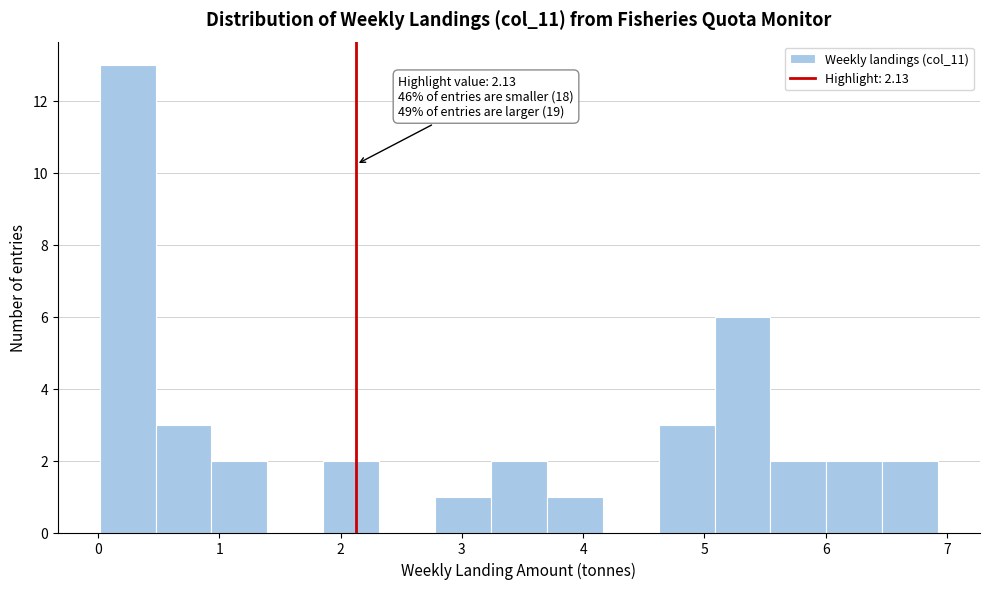

Over which range of the x-axis is the bar tallest?

0.0 to 0.5